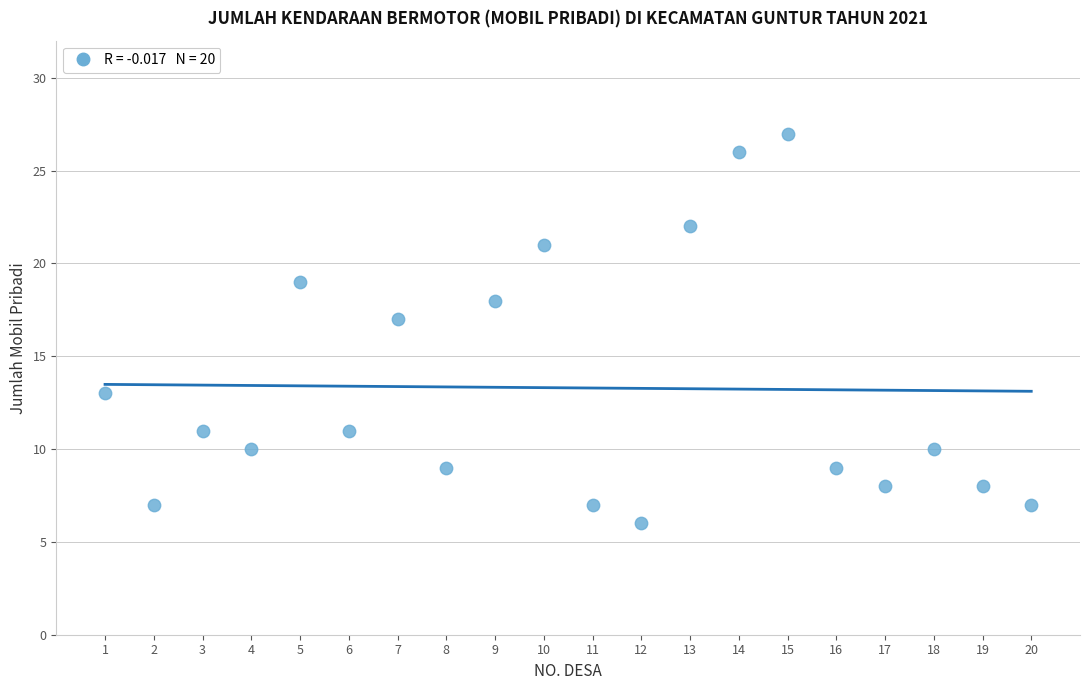

What Y value in the scatter plot is closest to 16?

17